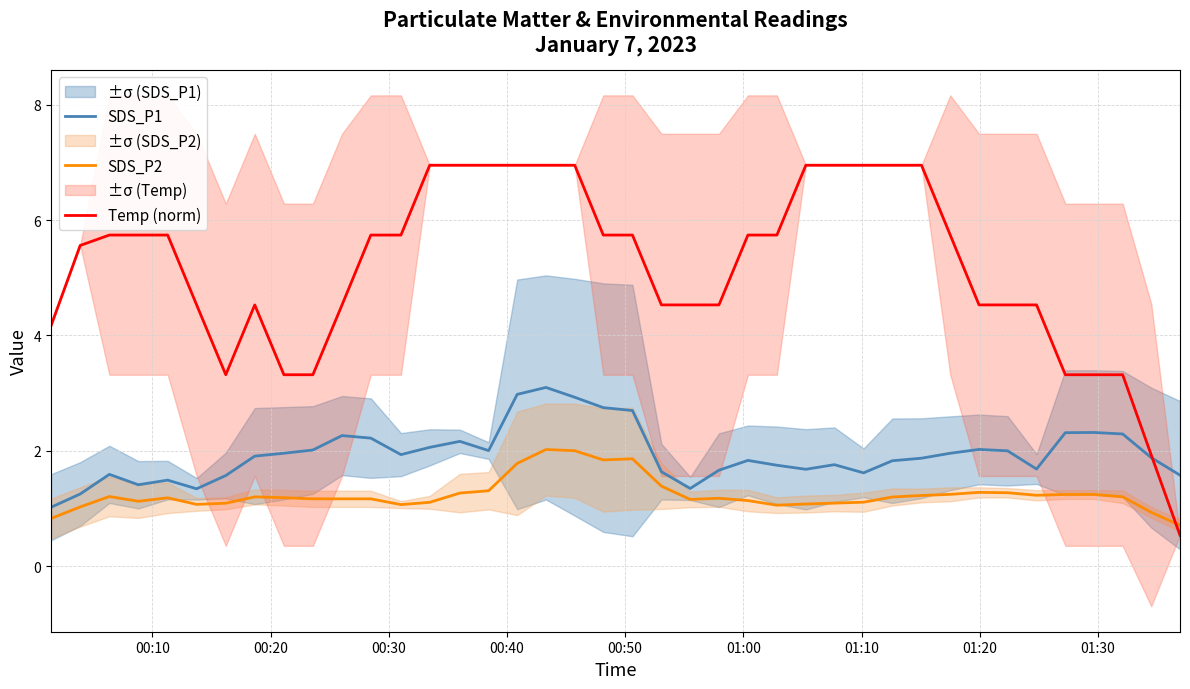

What is the maximum value for SDS_P2?

2.0